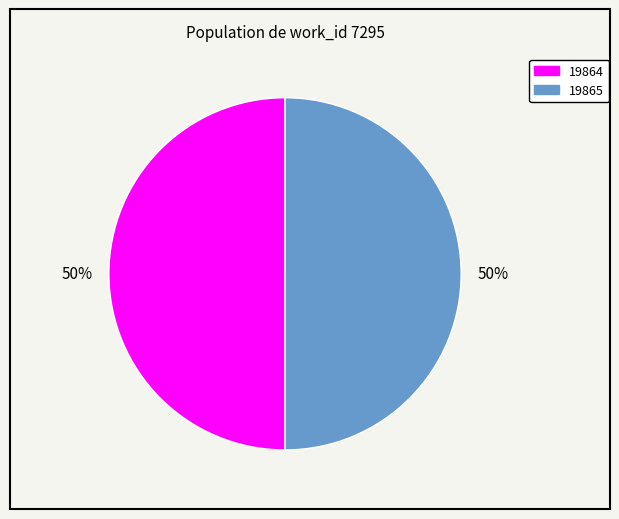

Is it true that 19865 is 50% of the pie?

True